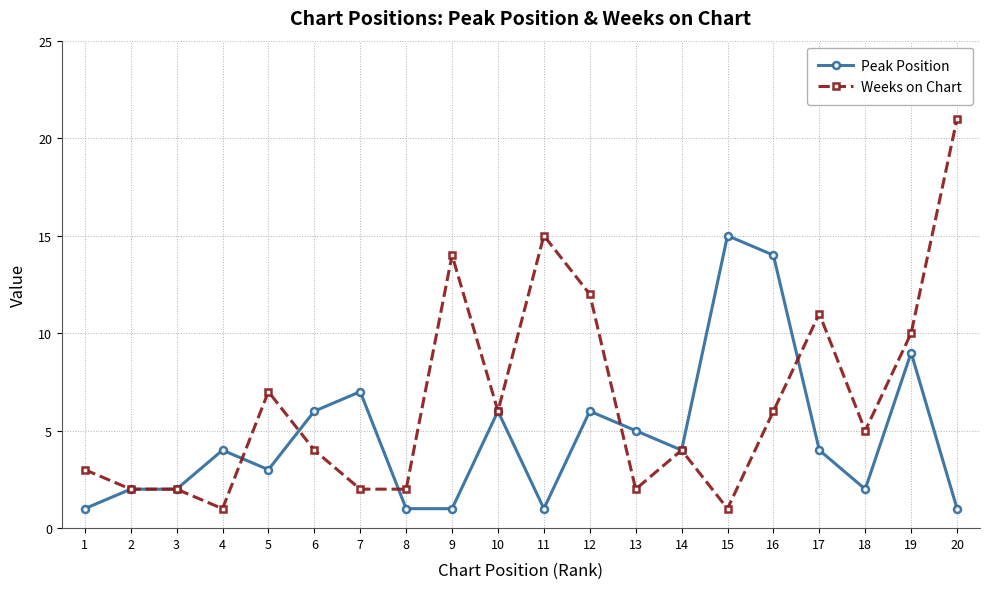

What is the smallest value displayed?

1